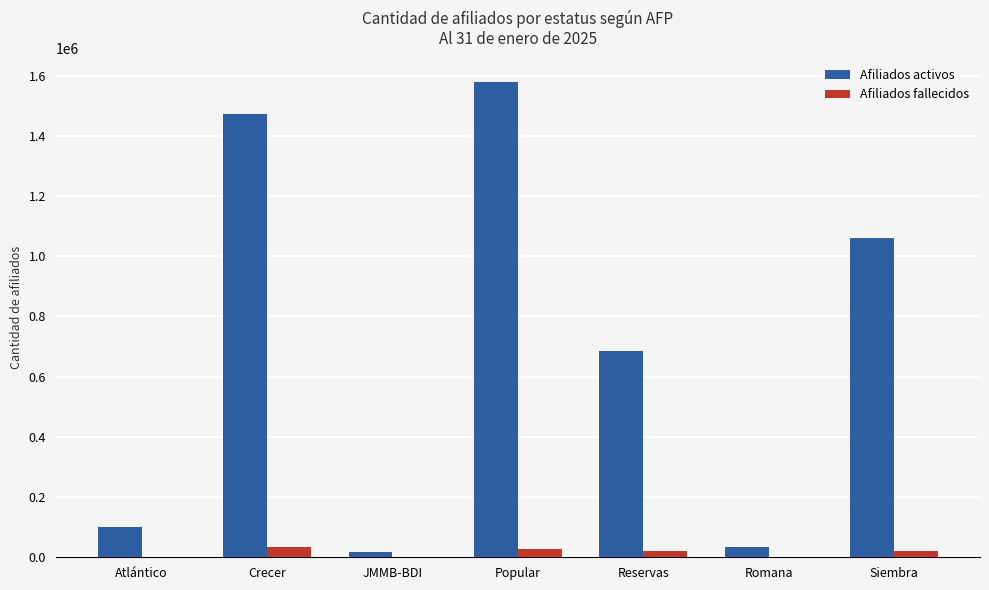

What are all the series names shown in the legend?

Afiliados activos, Afiliados fallecidos